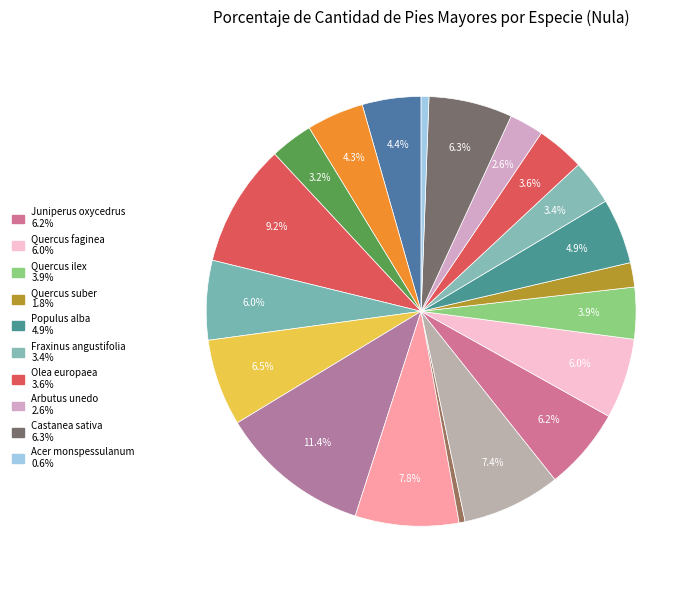

Rank the categories by value from lowest to highest.

Pinus radiata, Acer monspessulanum, Quercus suber, Arbutus unedo, Crataegus monogyna, Fraxinus angustifolia, Olea europaea, Quercus ilex, Celtis australis, Phillyrea latifolia, Populus alba, Pinus pinea, Quercus faginea, Juniperus oxycedrus, Castanea sativa, Pinus halepensis, Abies pinsapo, Pinus pinaster, Pinus sylvestris, Pinus nigra